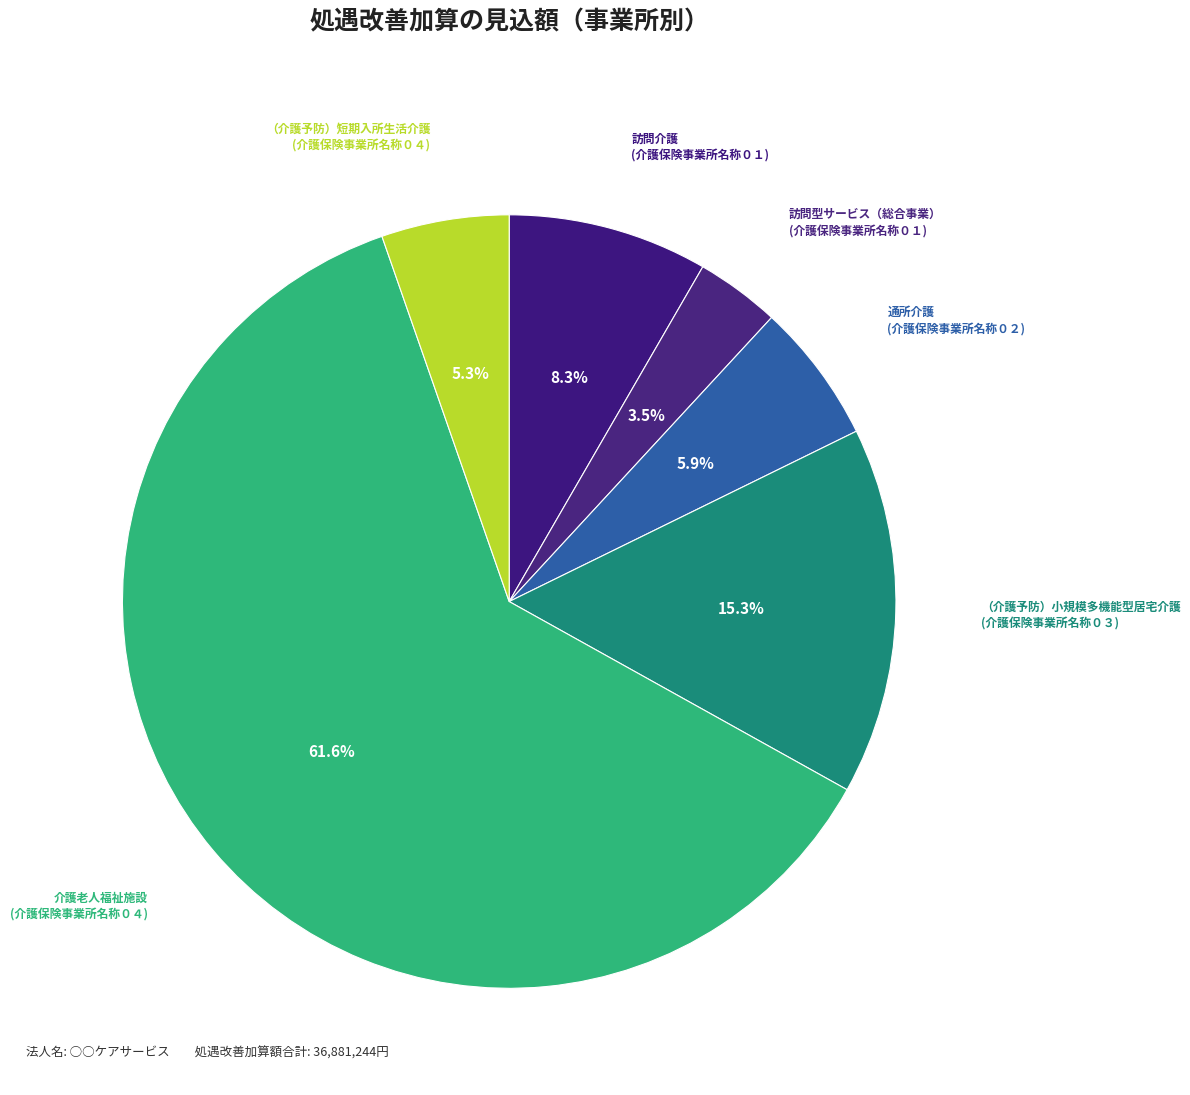

How many slices are in this pie chart?

6